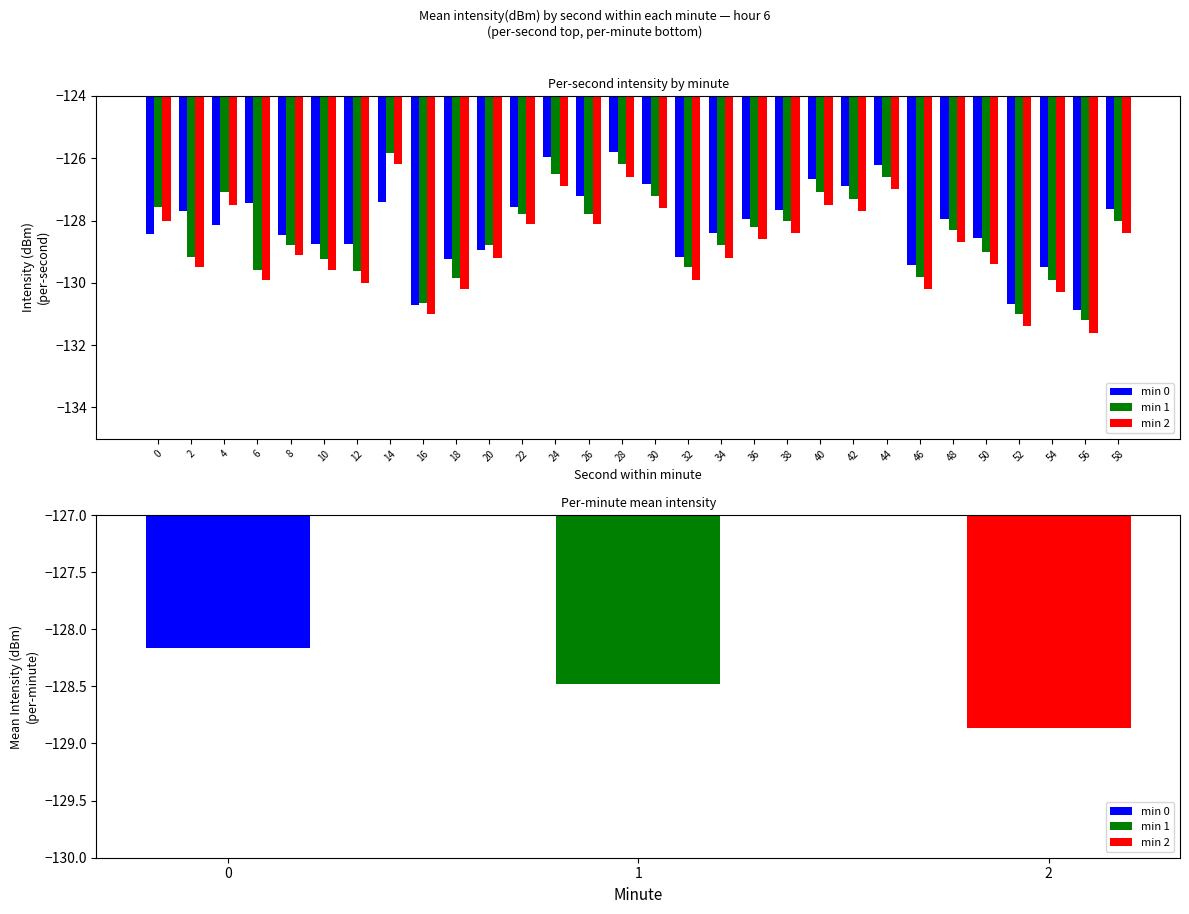

Are the bars horizontal?

No